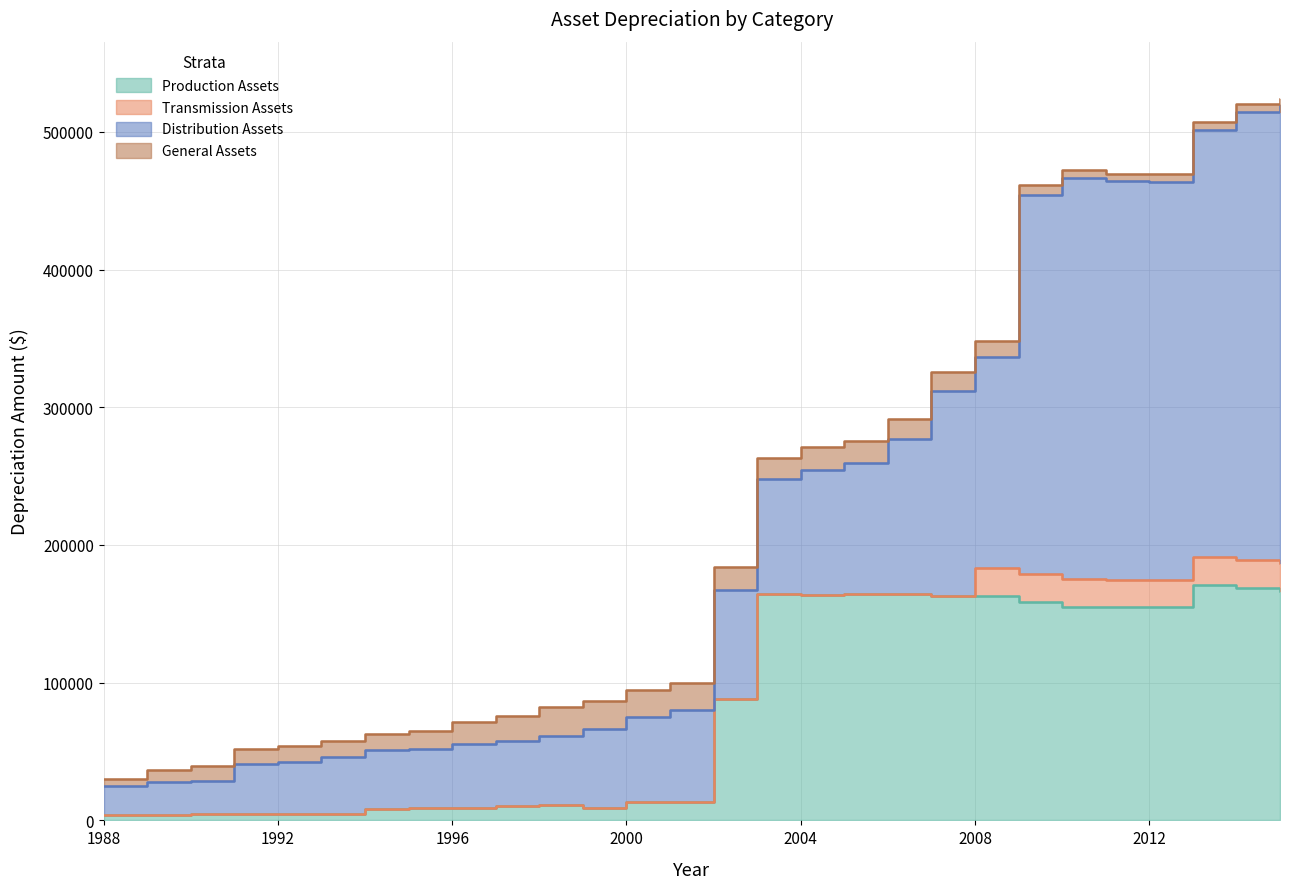

Which category has the highest value across all series?

2015